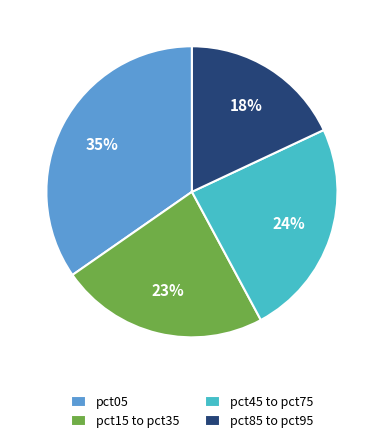

Which slice is the largest?

pct05